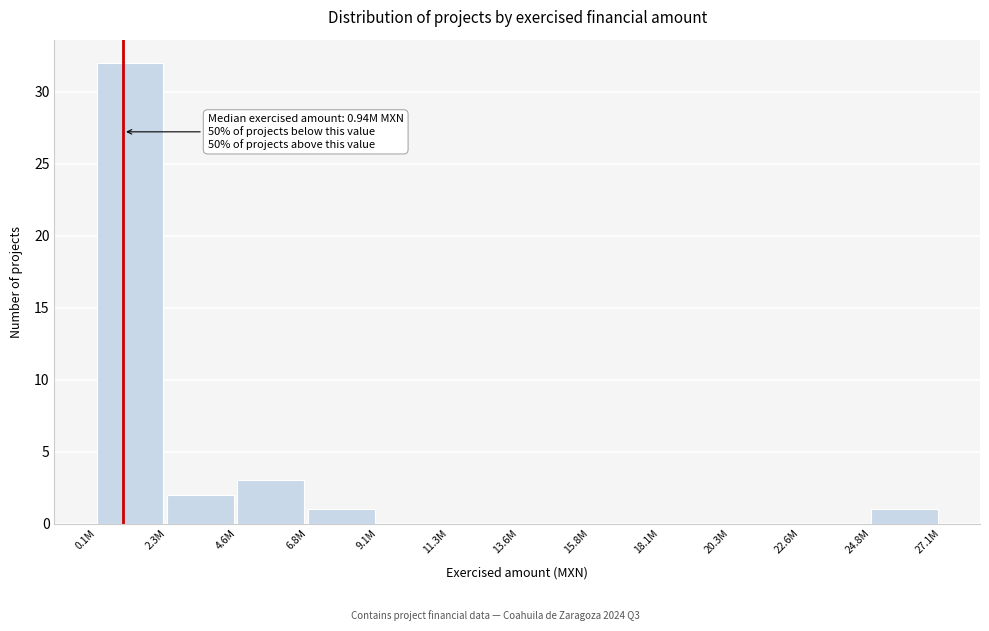

Reading left to right, transcribe all the data shown in this chart.

0.1M=32	2.3M=2	4.6M=3	6.8M=1	9.1M=0	11.3M=0	13.6M=0	15.8M=0	18.1M=0	20.3M=0	22.6M=0	24.8M=1